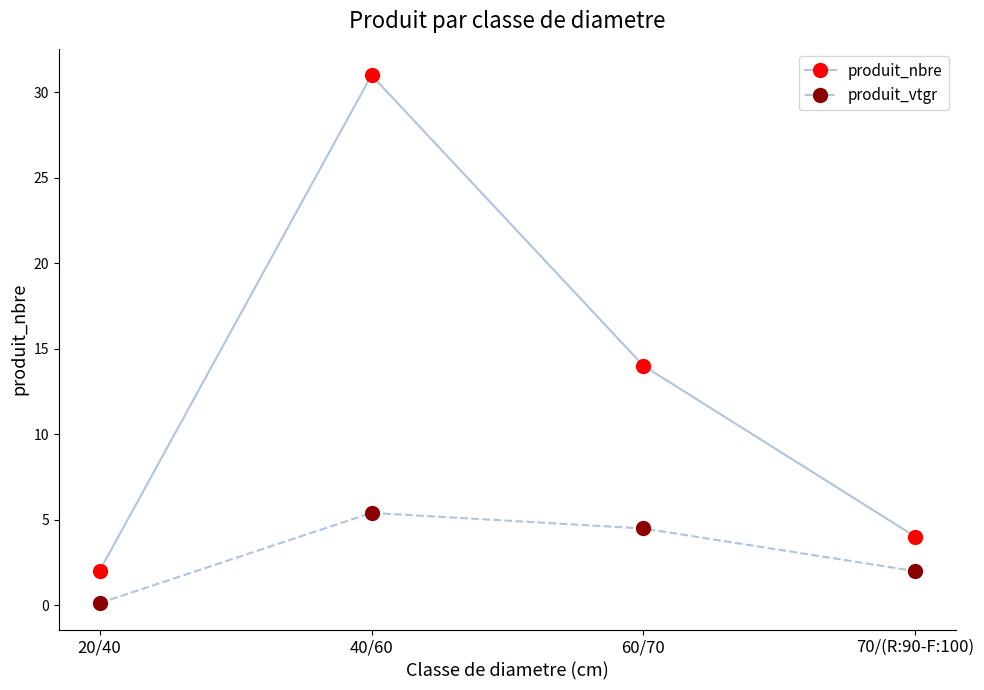

At how many categories does at least one series exceed 26?

1